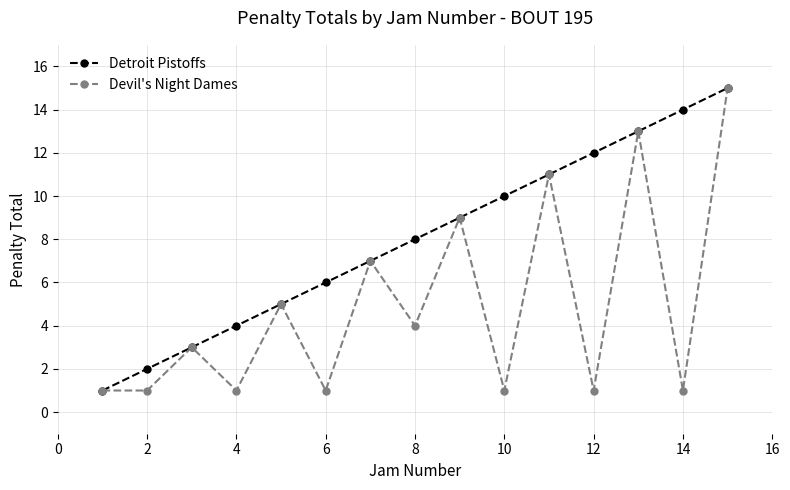

What are all the series names shown in the legend?

Detroit Pistoffs, Devil's Night Dames